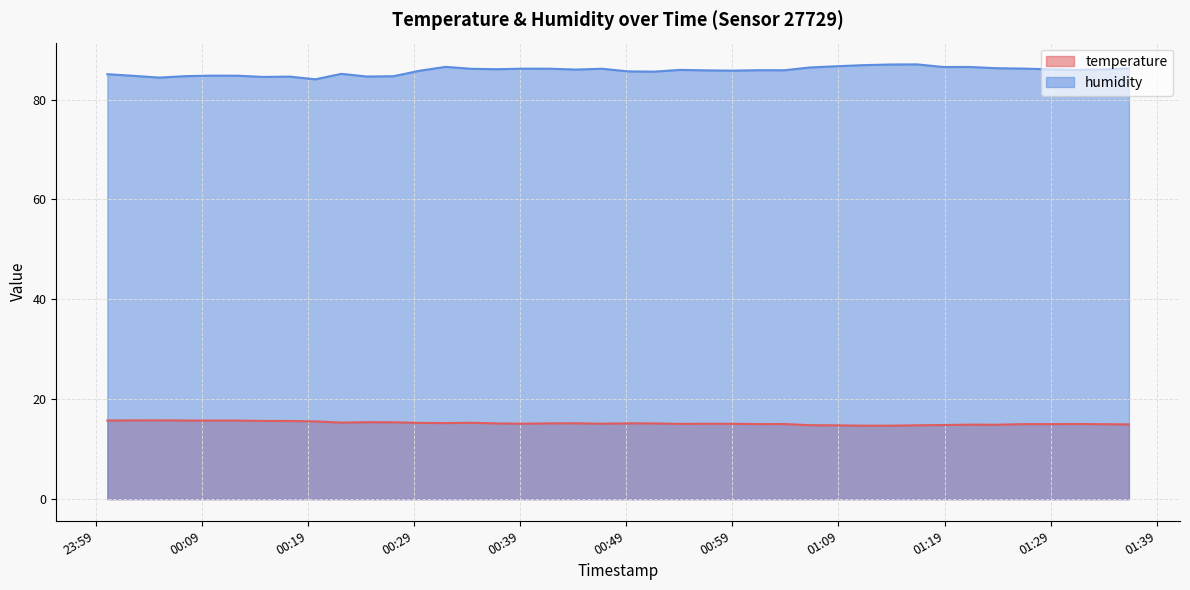

Rank the series by their maximum value, from lowest to highest.

temperature, humidity